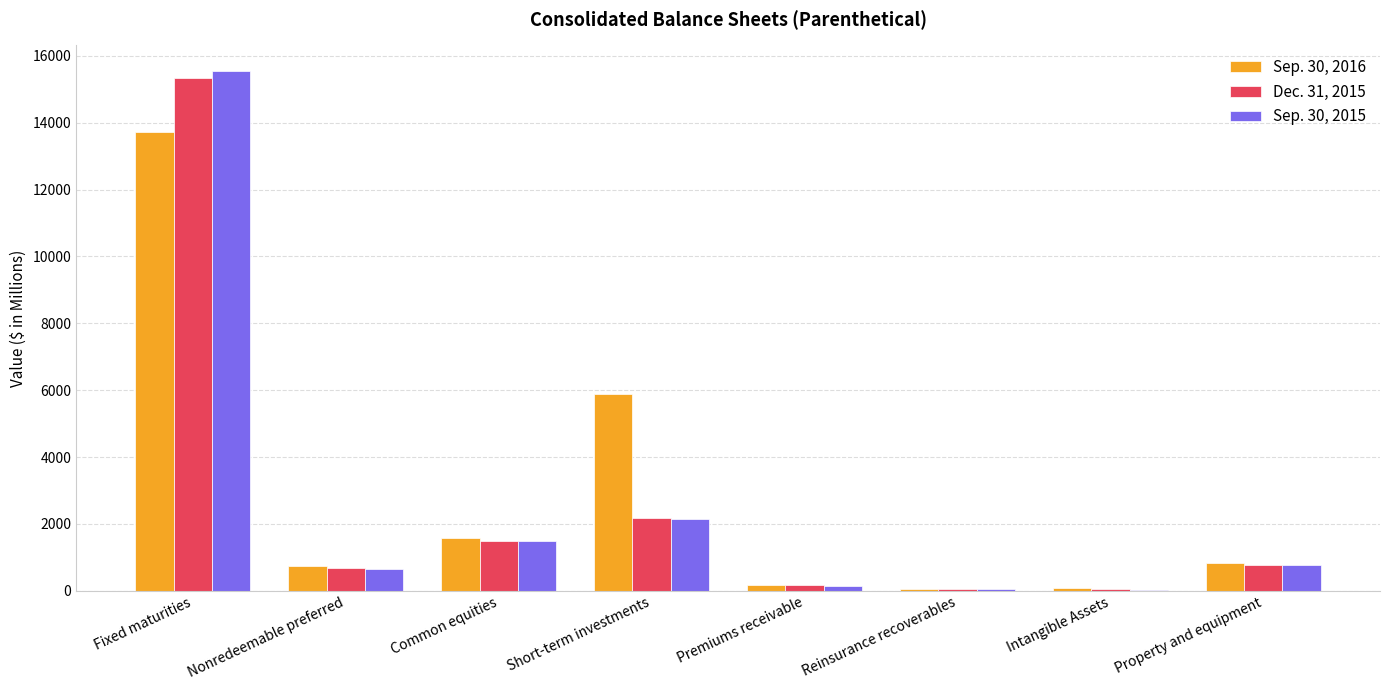

Which series changed the most between Nonredeemable preferred and Common equities?

Sep. 30, 2016